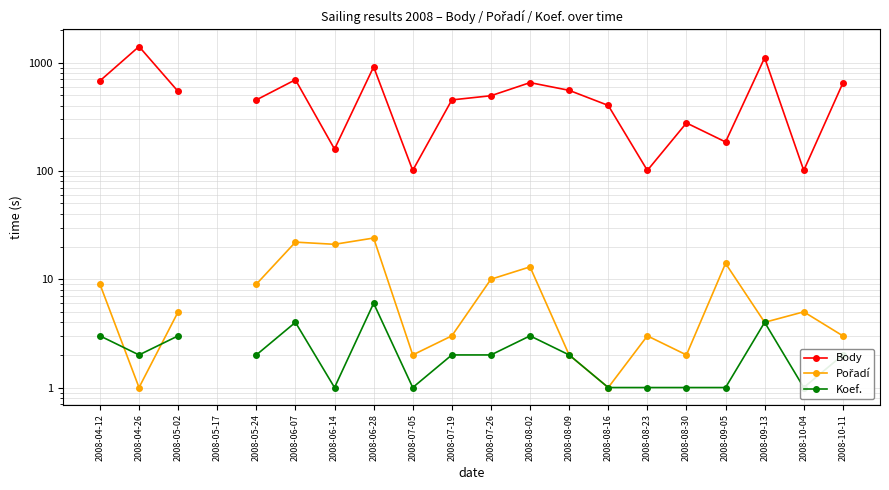

True or false: Body and Koef. intersect in this chart.

False